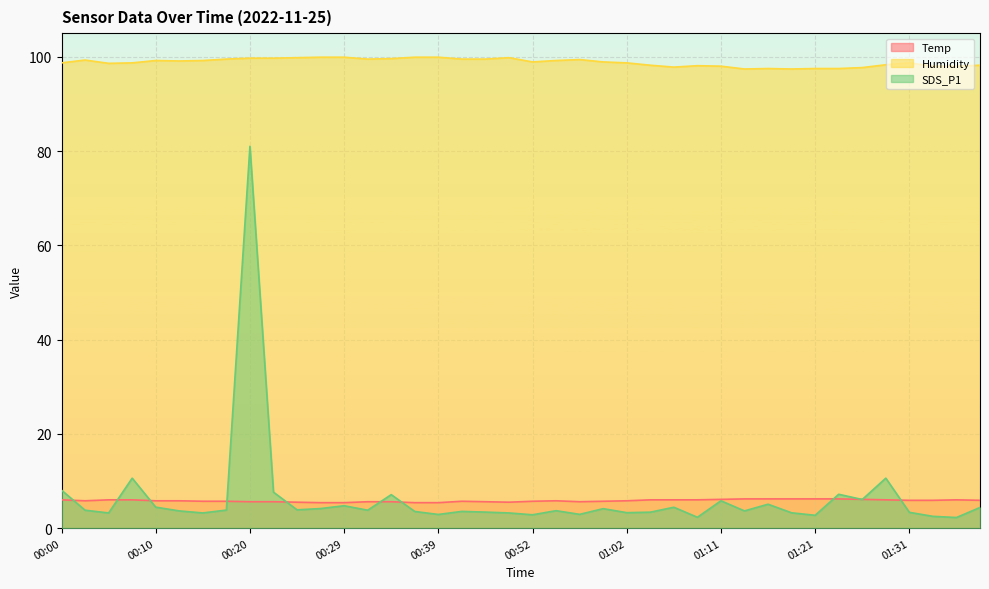

Is it true that SDS_P1 equals 5.8 at 01:31?

False